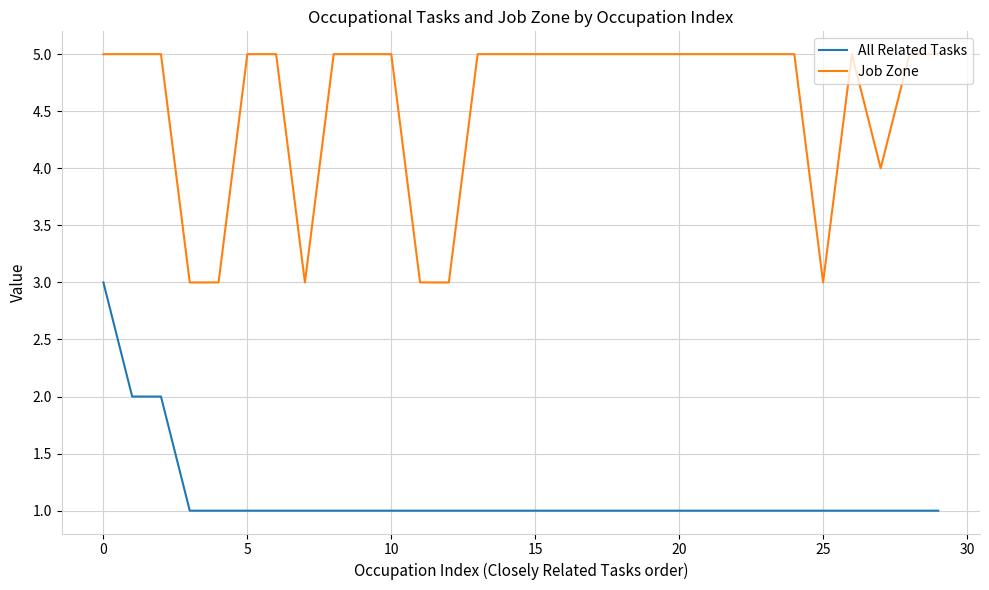

Count the All Related Tasks values in the range 1 to 2.

29